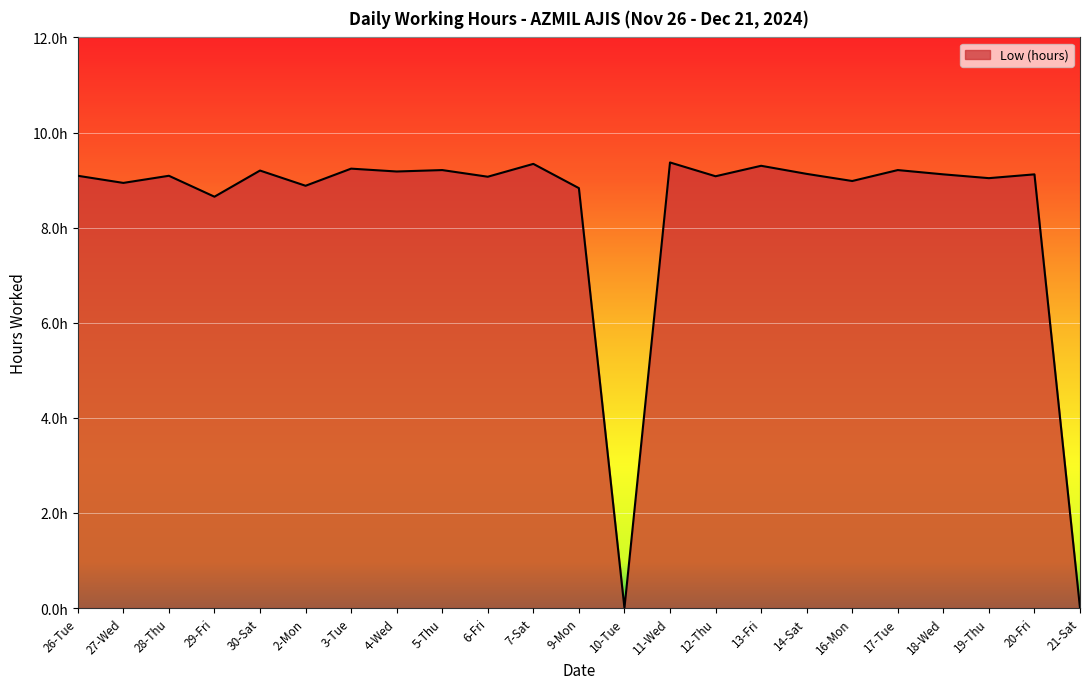

Is it true that the value at 20-Fri is 13.0?

False